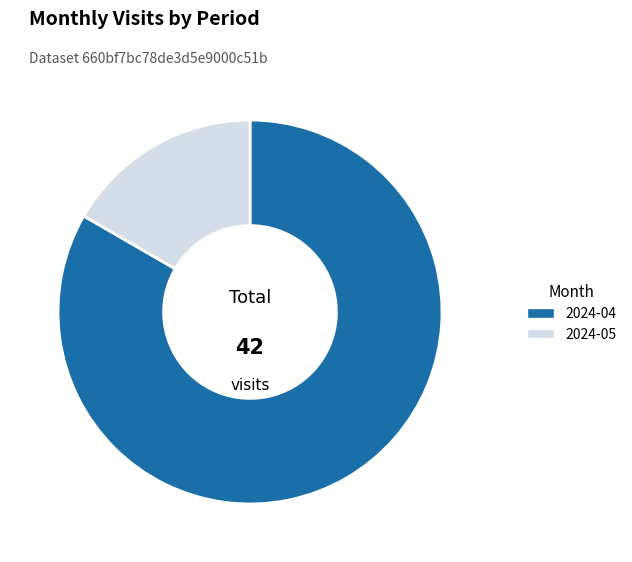

Which slice is the largest?

2024-04